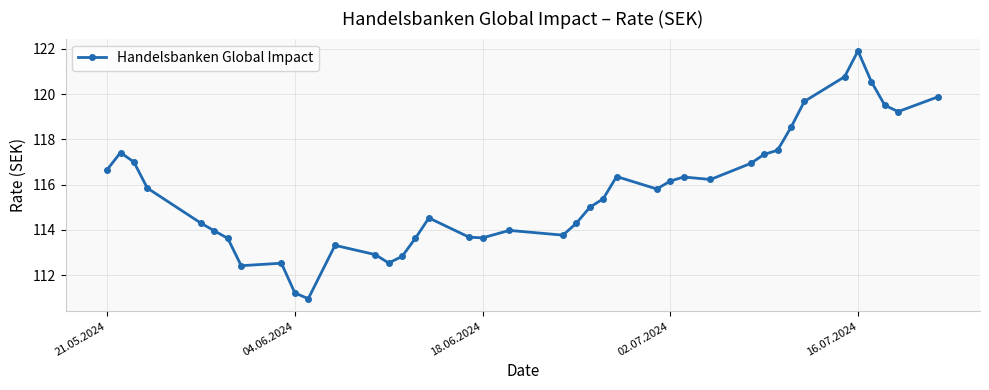

What is the greatest value displayed?

121.9